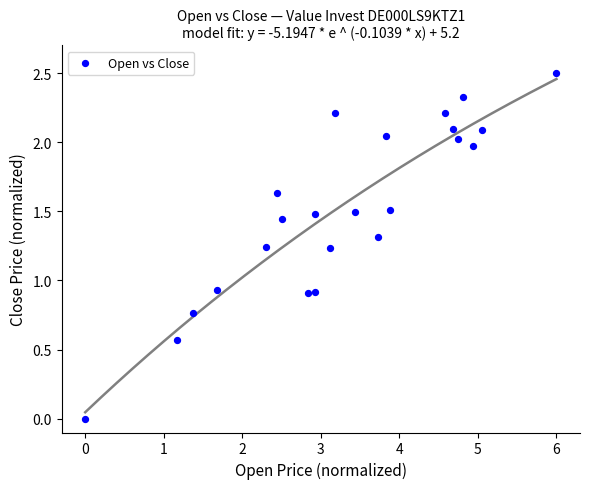

What is the range of X values (max minus min)?

6.0